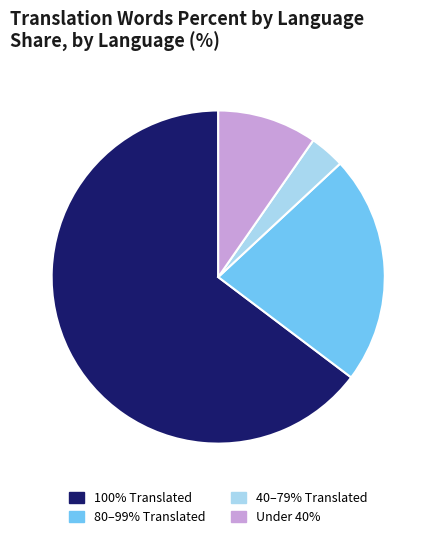

Rank the categories by value from lowest to highest.

40–79% Translated, Under 40%, 80–99% Translated, 100% Translated